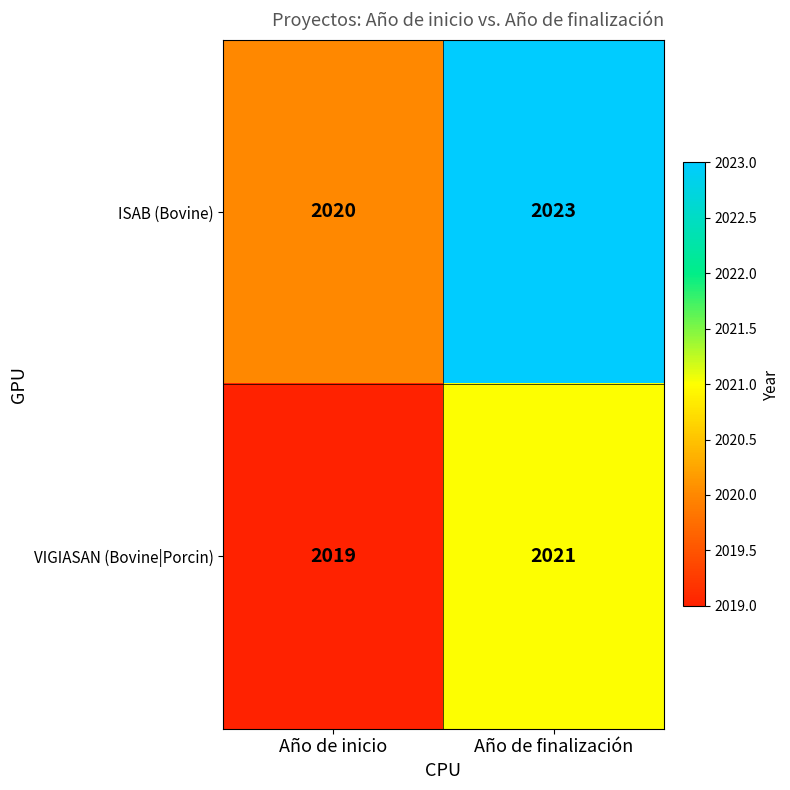

Reading left to right, extract all data points from this chart.

ISAB (Bovine): 2020	2023
VIGIASAN (Bovine|Porcin): 2019	2021